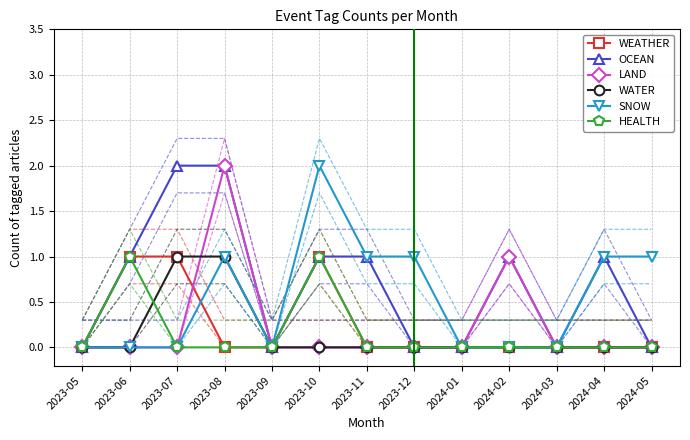

True or false: WEATHER and SNOW cross at least once.

True